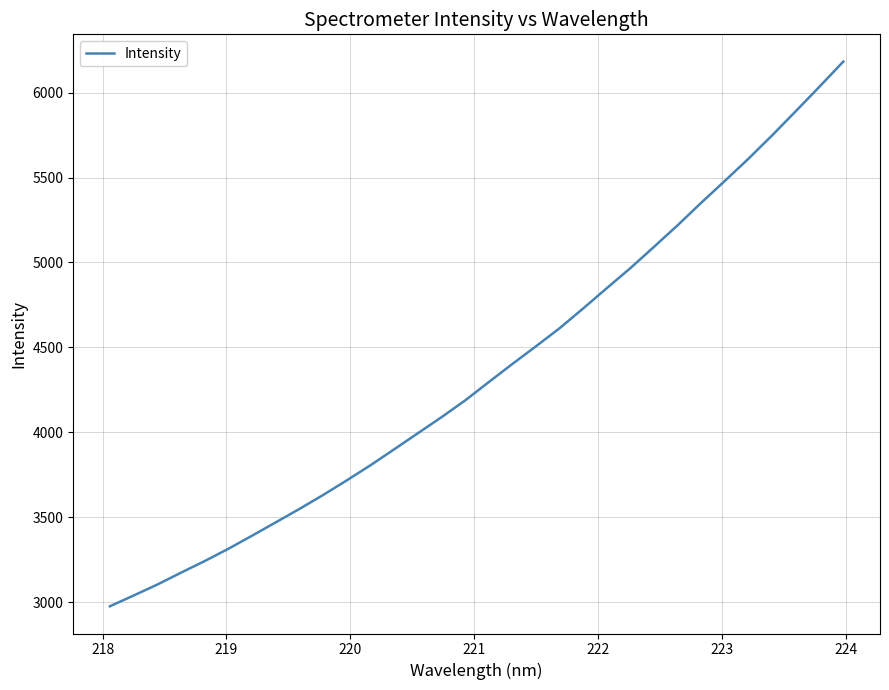

What is the minimum value shown in the chart?

2976.7